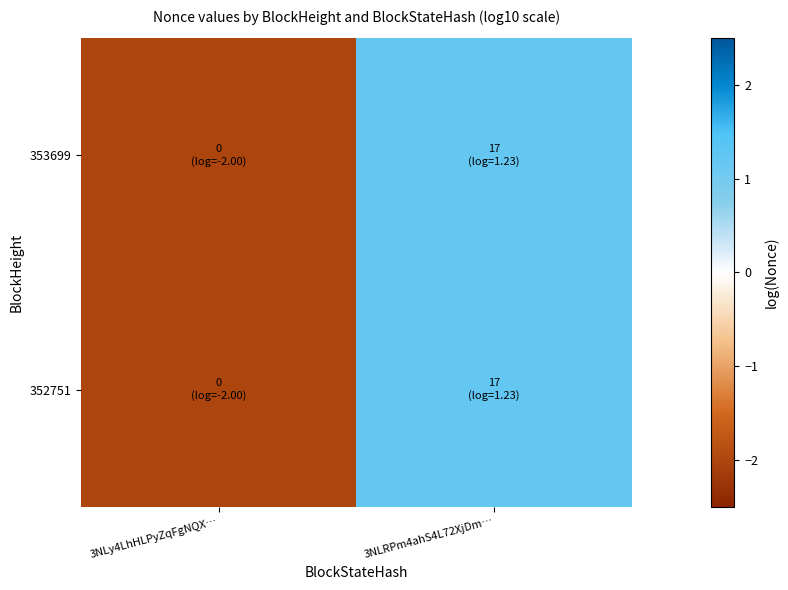

Rank the series at 3NLy4LhHLPyZqFgNQX… from highest to lowest value.

353699, 352751